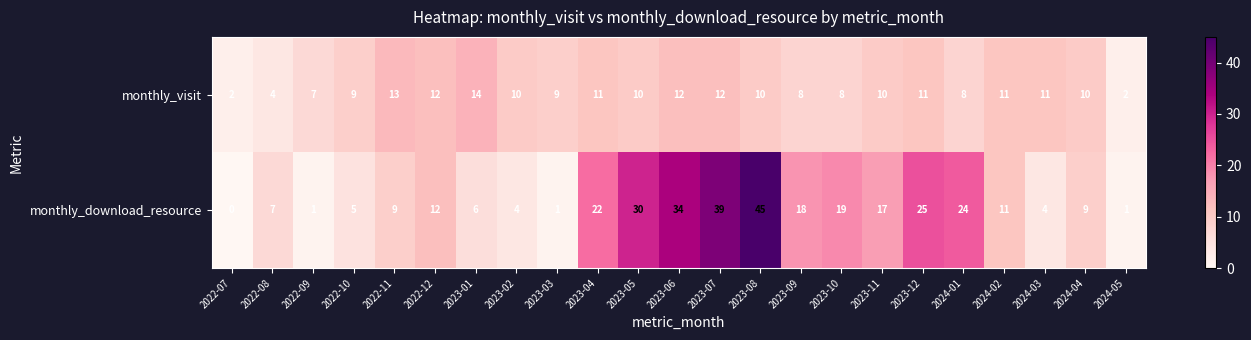

True or false: monthly_download_resource has a value of 6 at 2023-02.

False